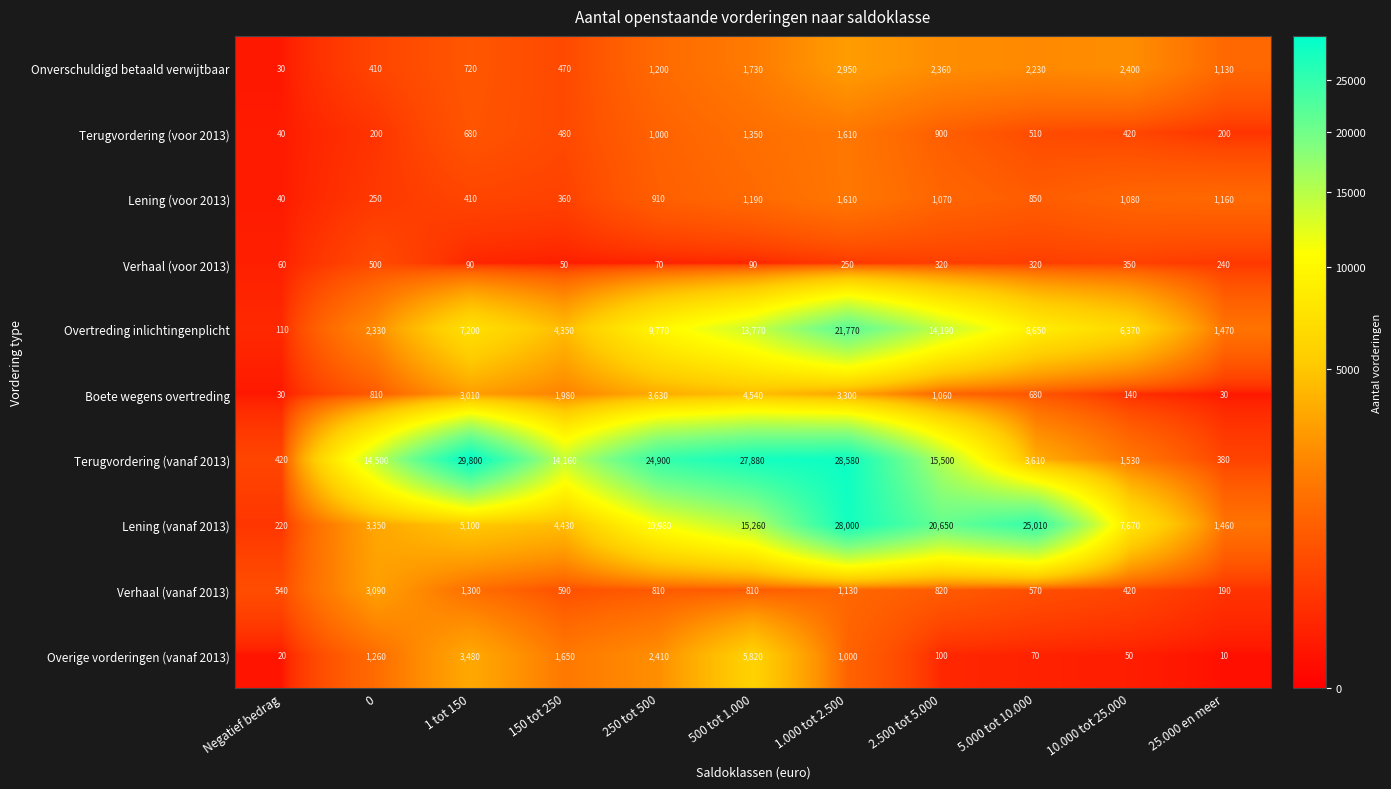

What is the average value of the Terugvordering (voor 2013) series?

672